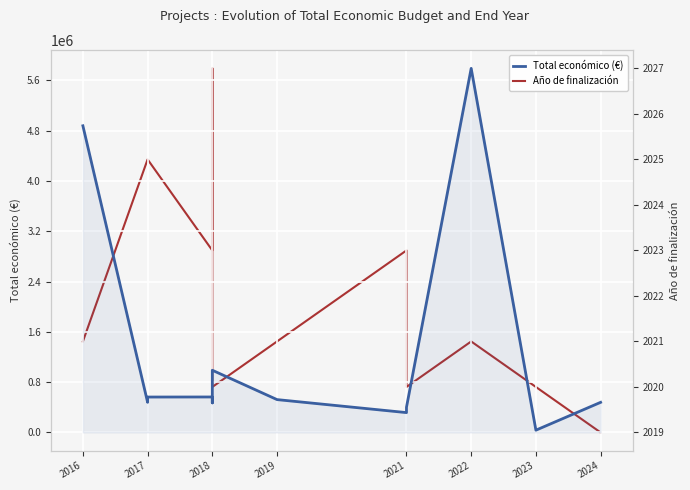

True or false: Total económico (€) has a value of 8588776 at 2016.

False